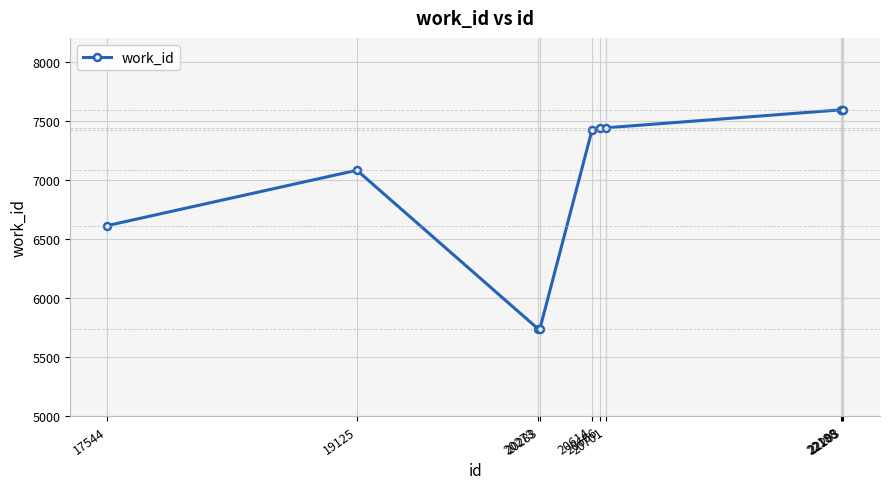

What is the change in value from 20273 to 22195?

+1855